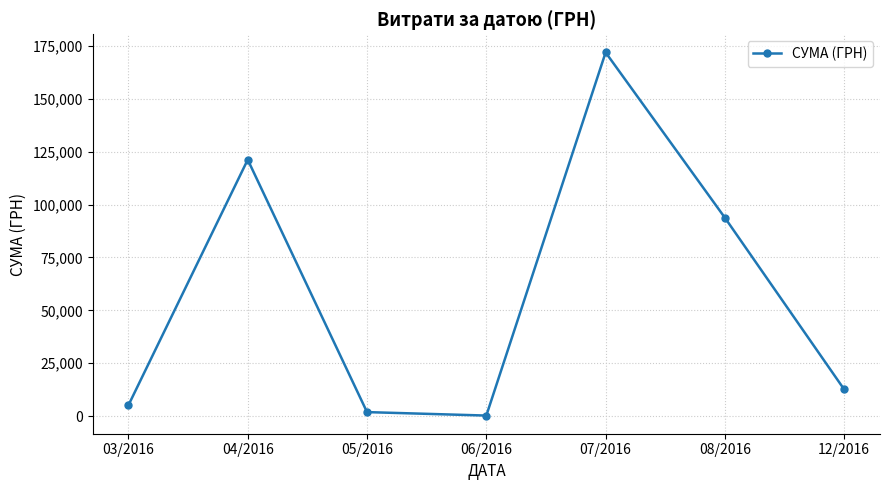

What is the smallest value displayed?

240.0